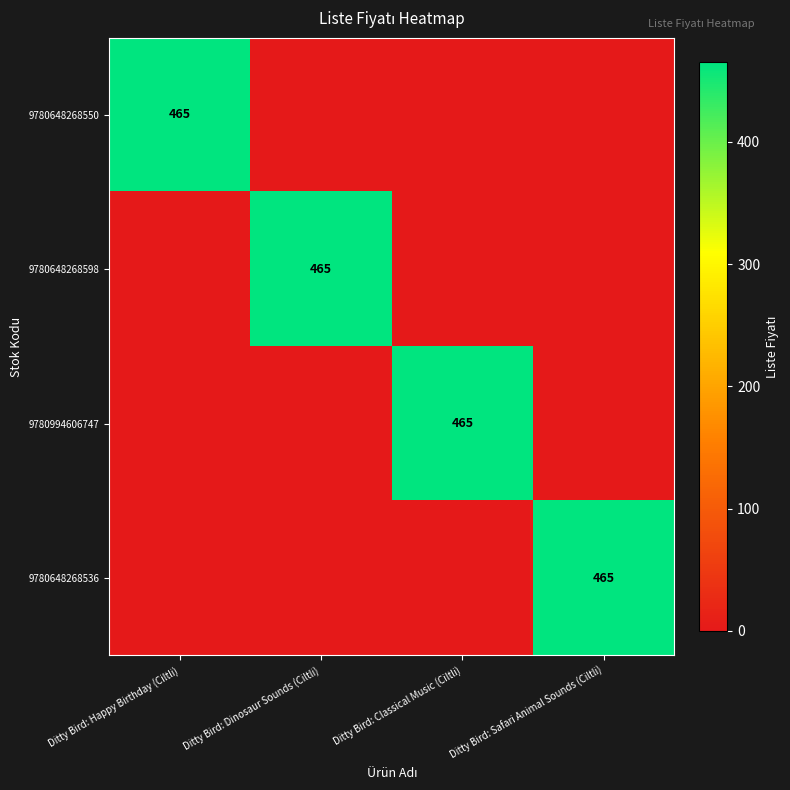

Between Ditty Bird: Dinosaur Sounds (Ciltli) and Ditty Bird: Happy Birthday (Ciltli), which is larger?

Ditty Bird: Happy Birthday (Ciltli)